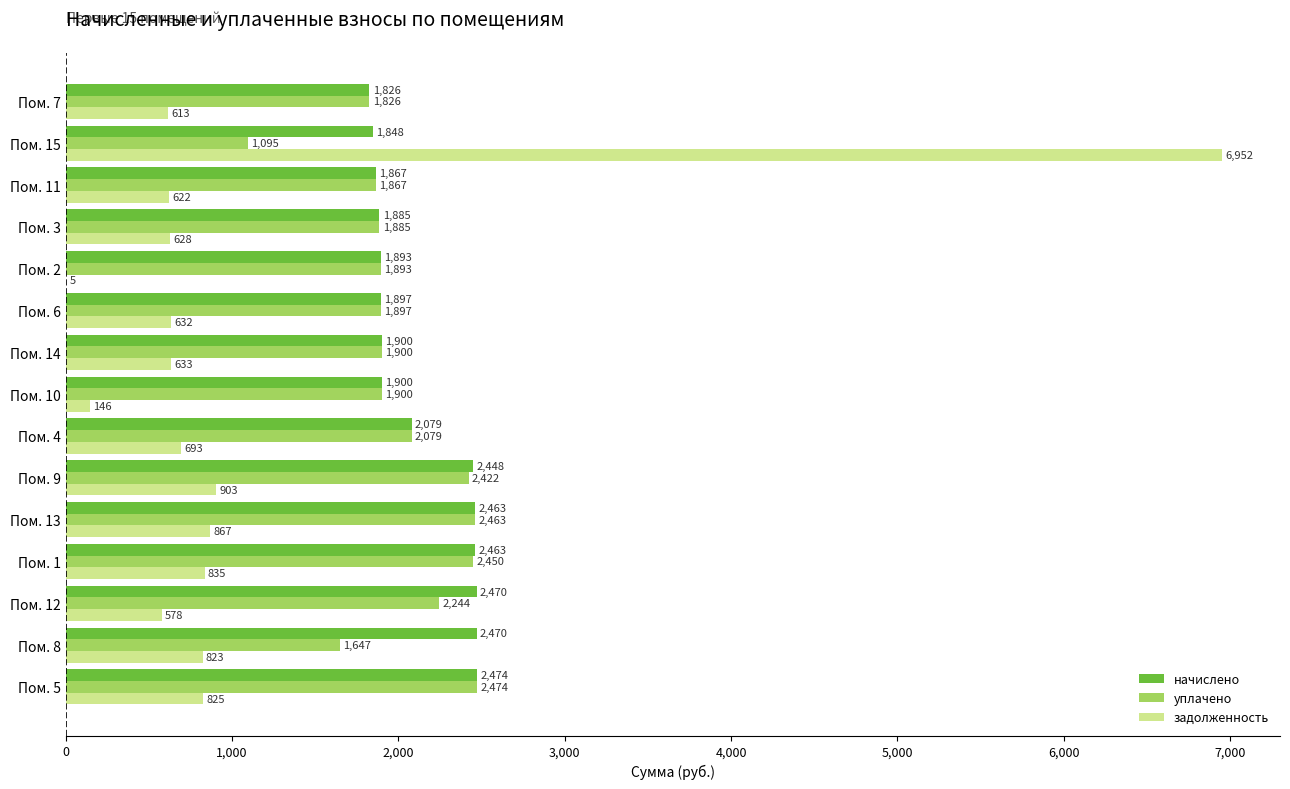

Read the задолженность value at Пом. 7.

613.2